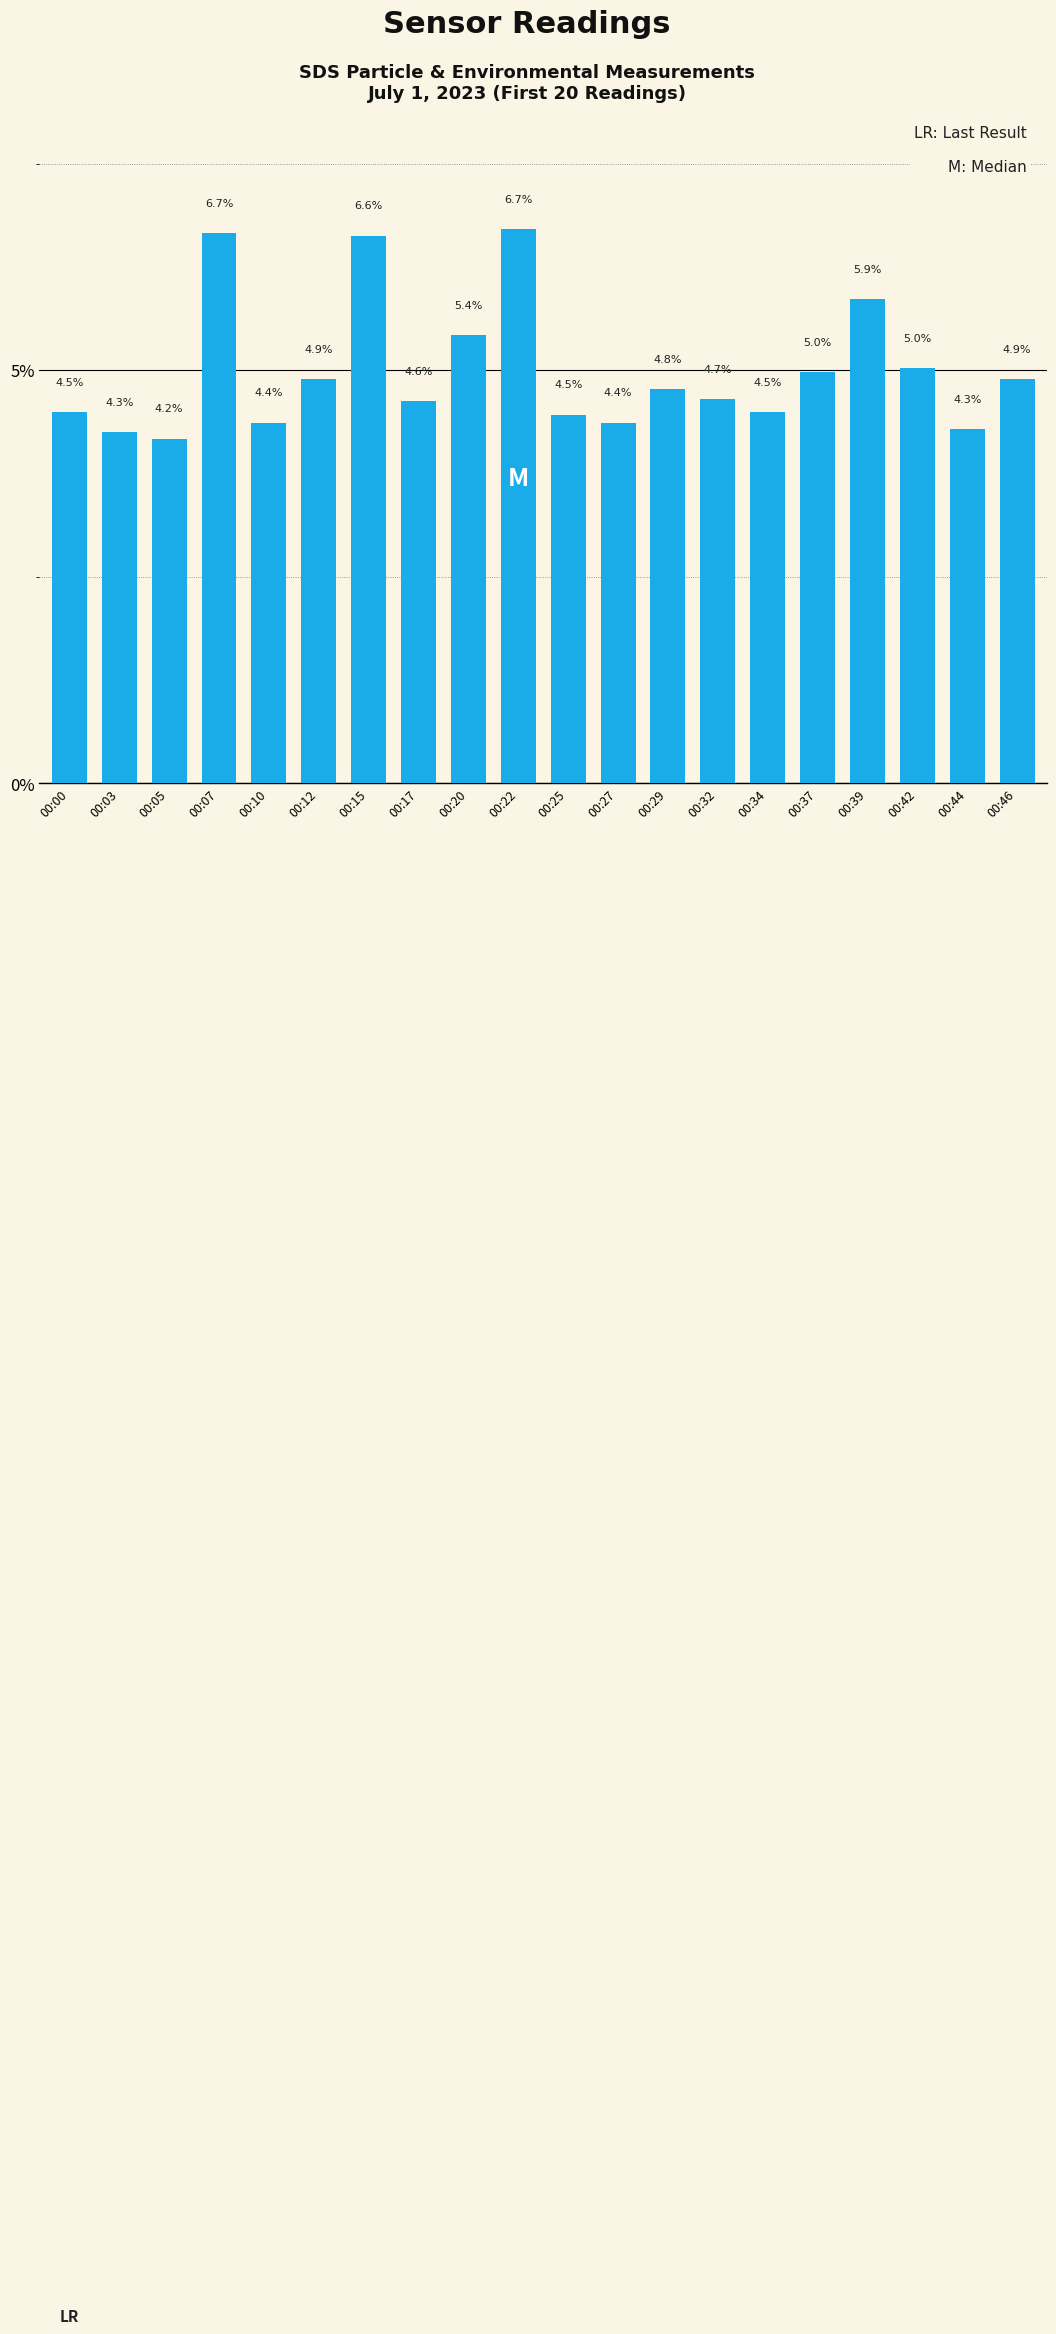

How many distinct data groups are displayed?

1